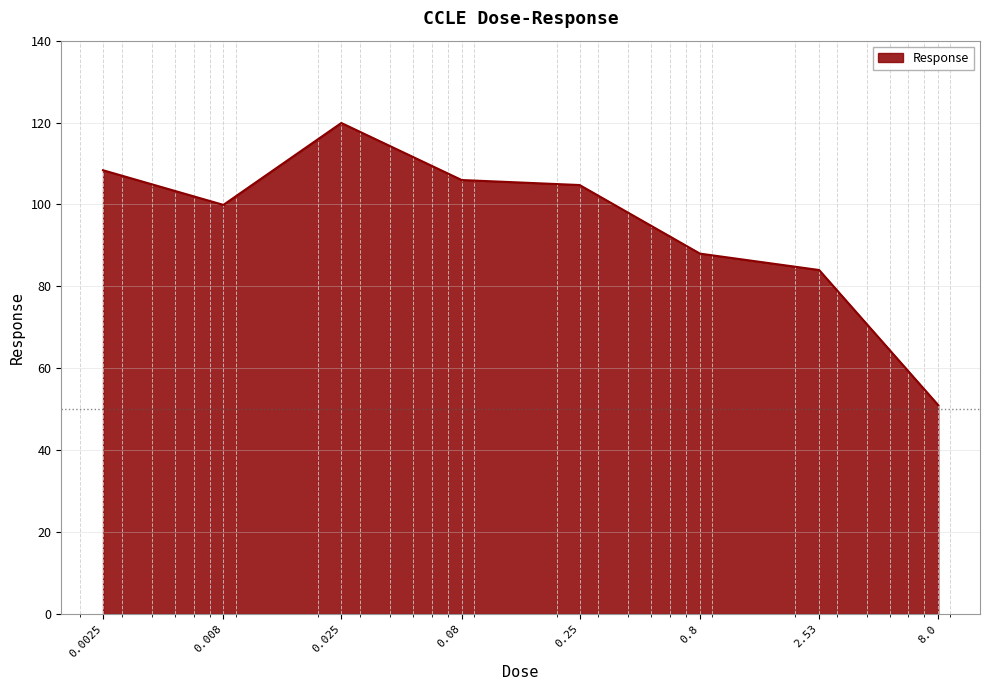

What is the average value?

95.2